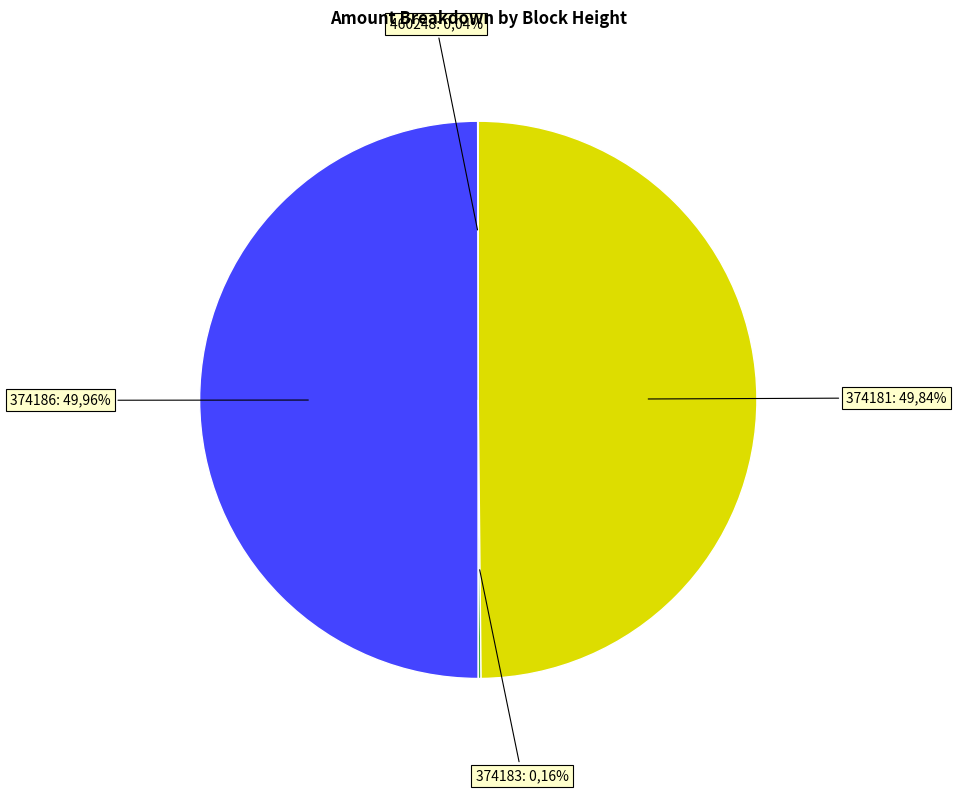

To the nearest percent, what is the combined percentage of 460248 and 374181?

50%